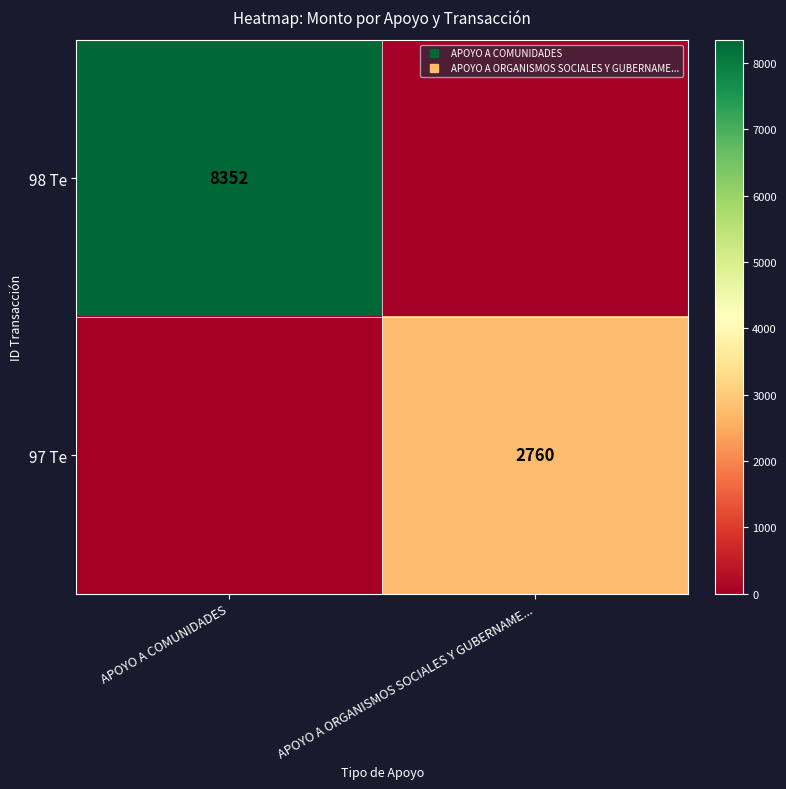

Between APOYO A COMUNIDADES and APOYO A ORGANISMOS SOCIALES Y GUBERNAME..., which series saw the biggest shift?

98 Te